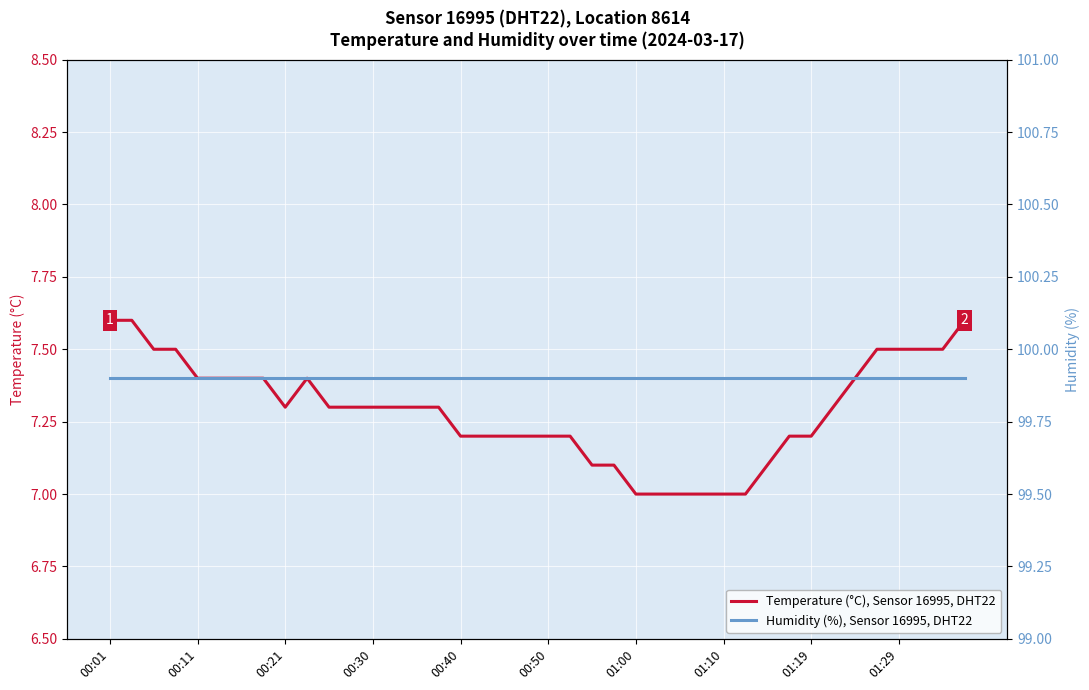

True or false: Humidity (%), Sensor 16995, DHT22 and Temperature (°C), Sensor 16995, DHT22 intersect in this chart.

False